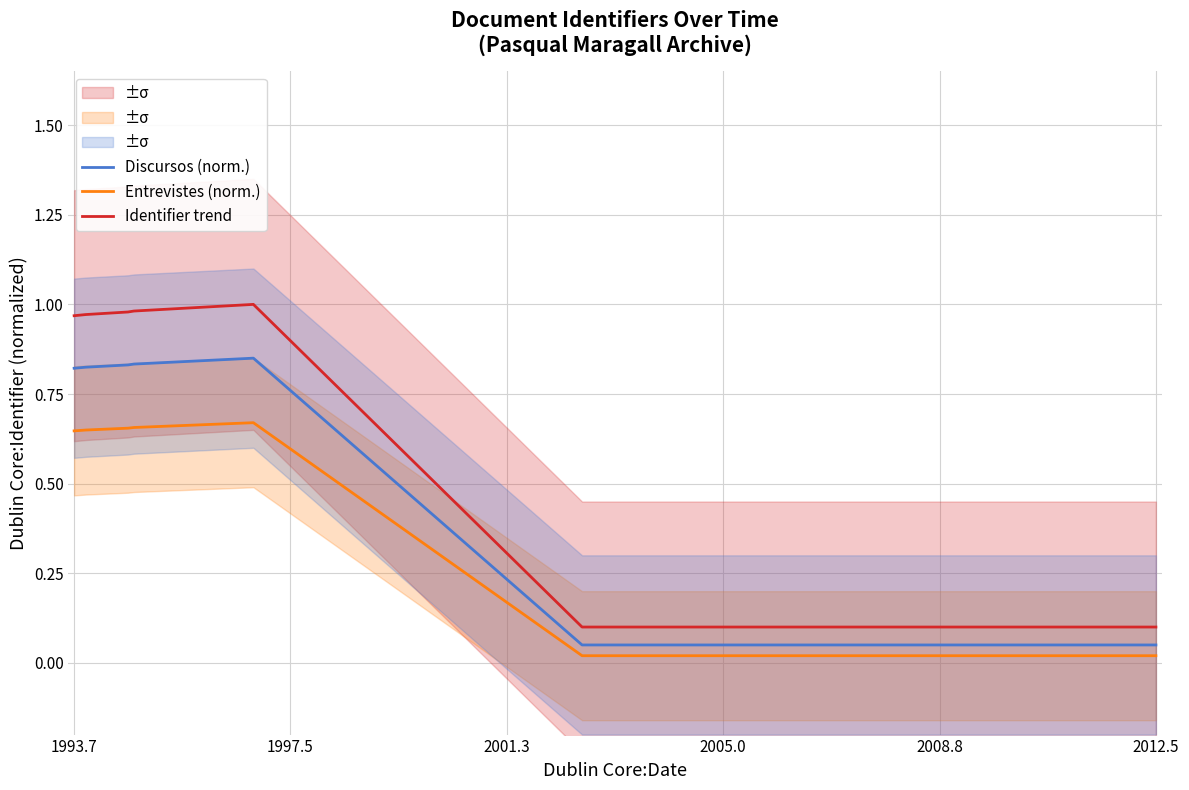

In Entrevistes (norm.), how many points are higher than both neighbors (excluding endpoints)?

1